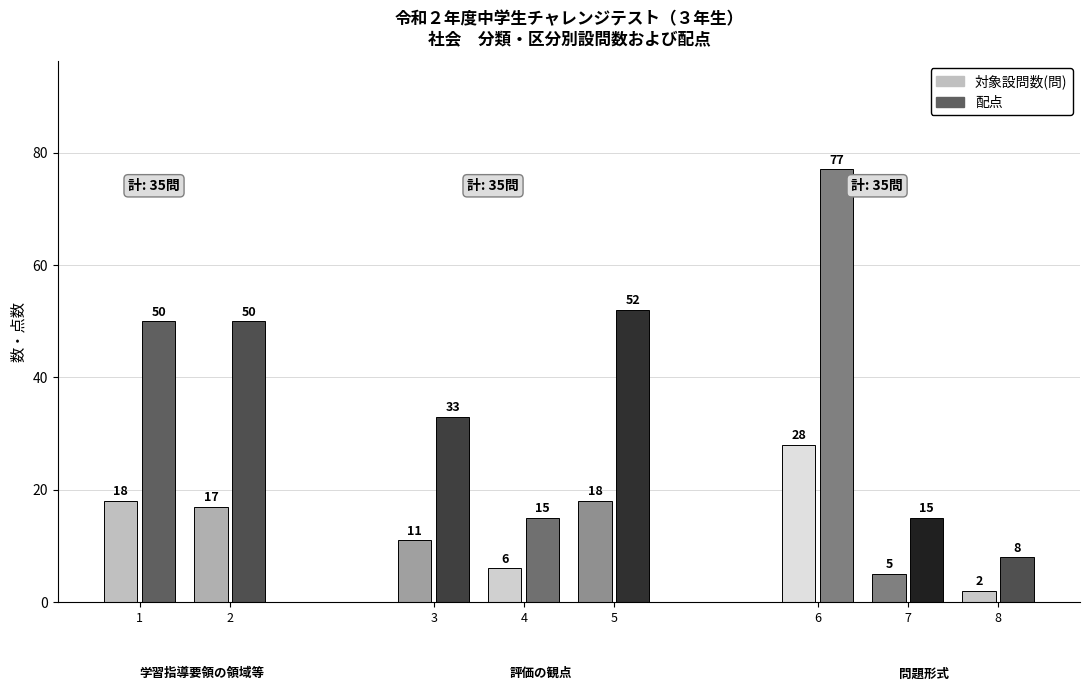

Which has a higher value, 配点 or 対象設問数(問)?

配点